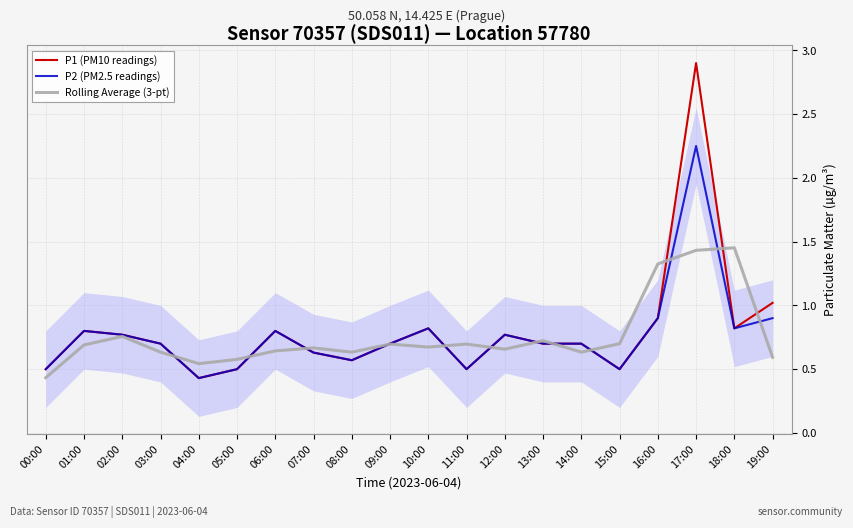

Where is P1 (PM10 readings) nearest to the value 1?

19:00